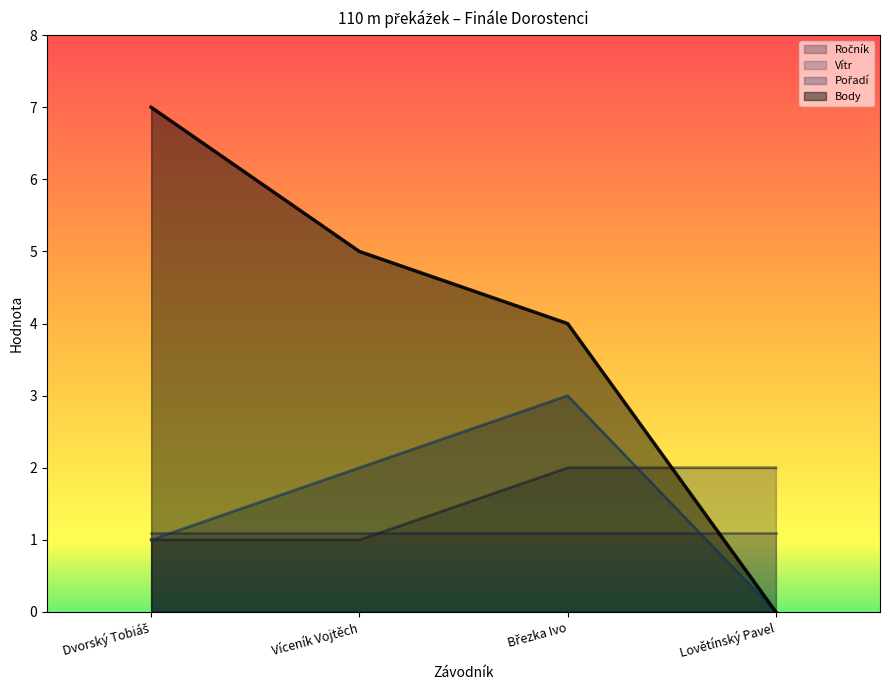

What is the minimum value for Vítr?

1.1